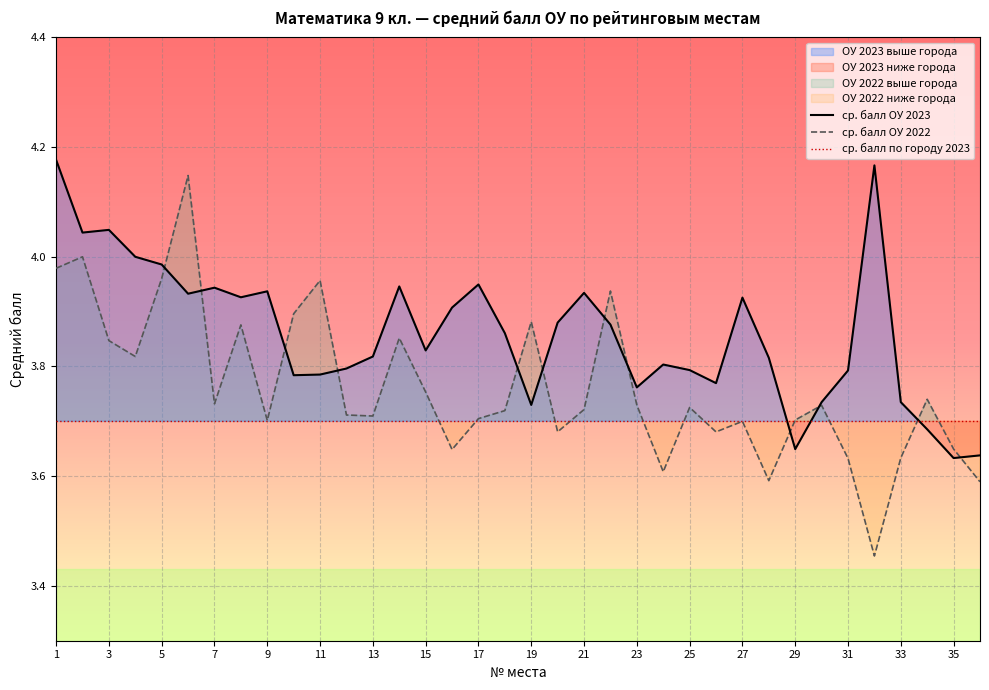

What is the greatest value displayed?

4.2